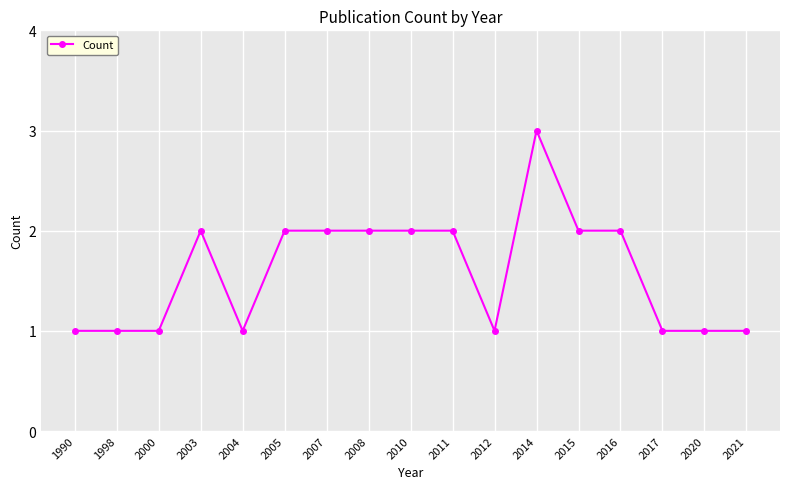

What is the value of the 7th point from the left?

2